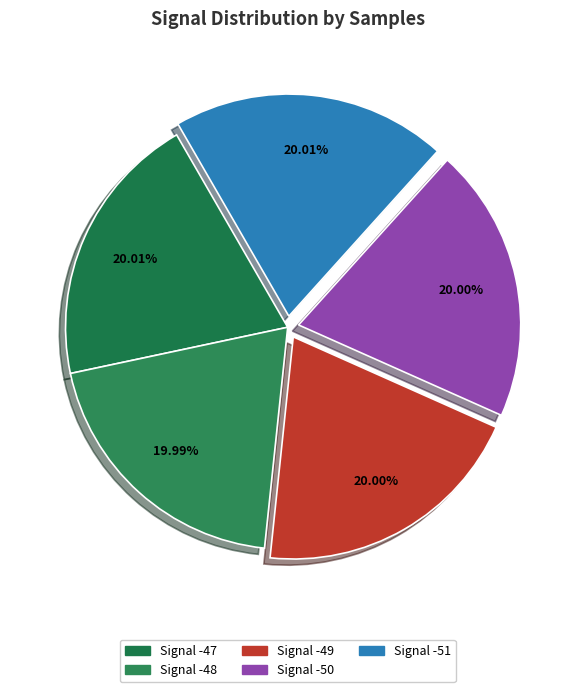

Count the number of slices in the pie.

5